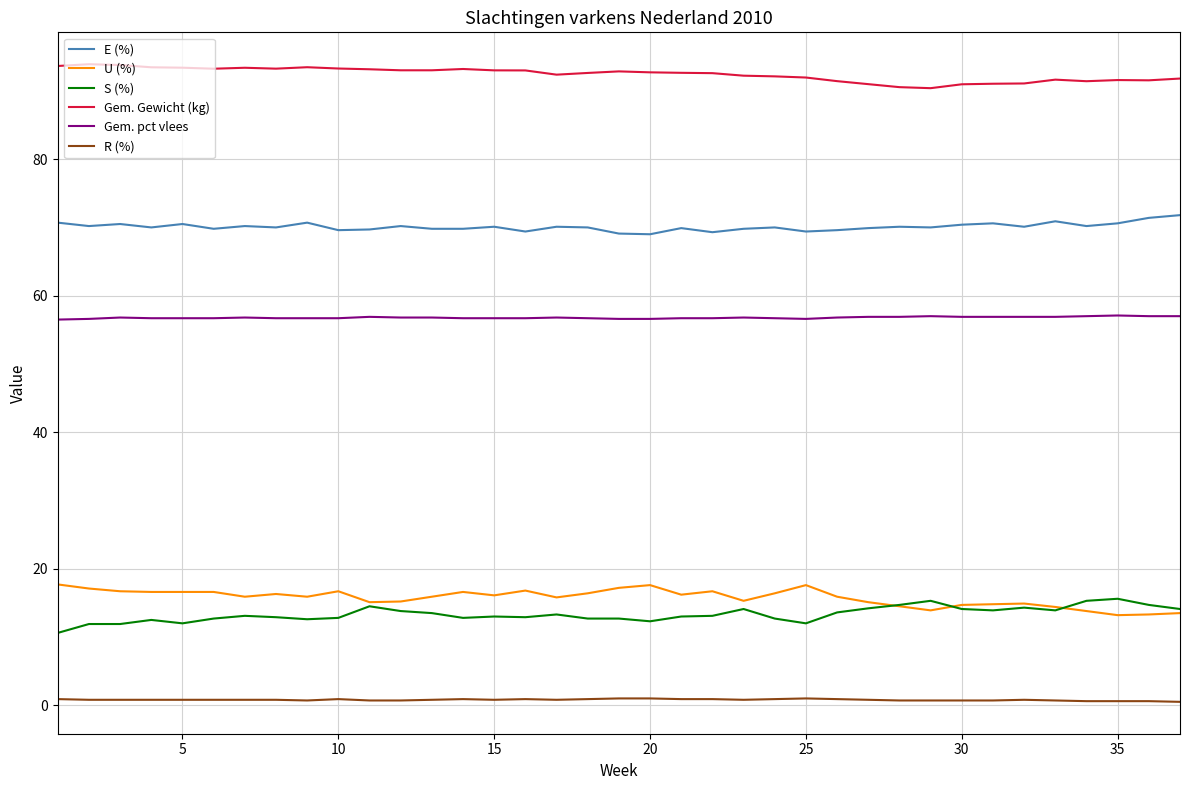

What is the lowest value of the E (%) series?

69.0